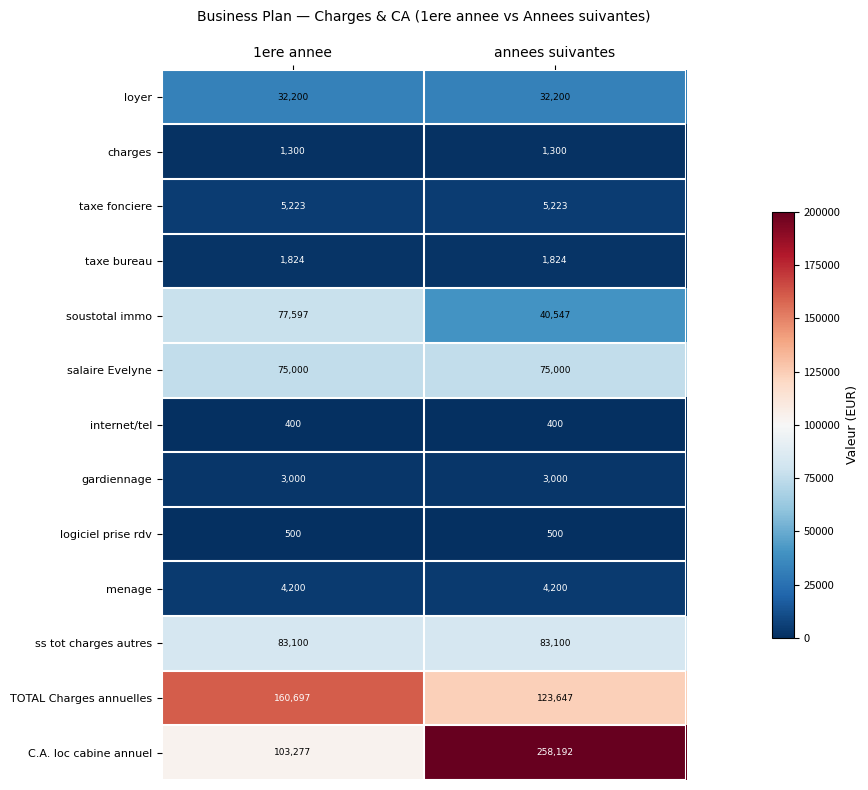

What is the total value across all series at annees suivantes?

629133